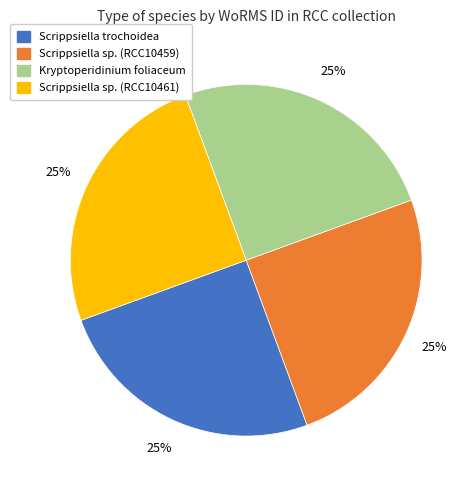

What is the ratio of the value at Scrippsiella trochoidea to the value at Scrippsiella sp. (RCC10459)?

1.0